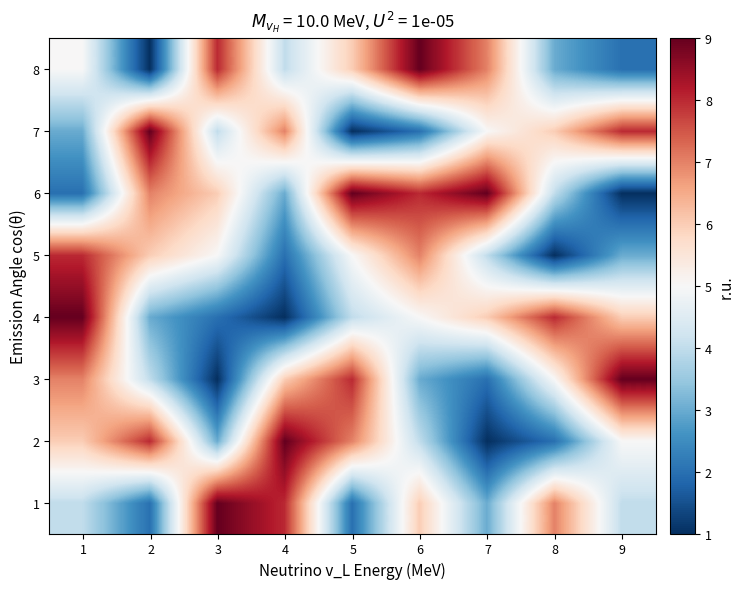

What is the greatest value displayed?

9